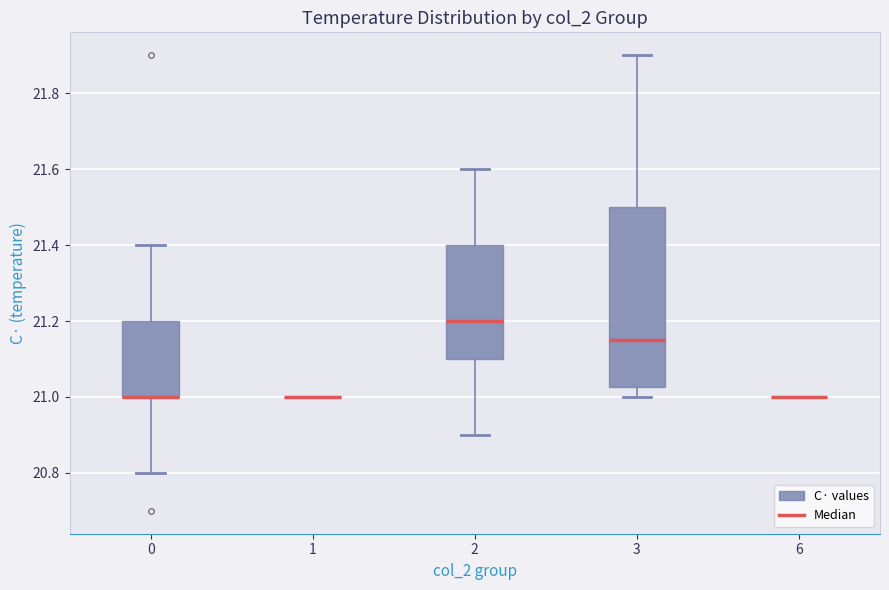

Reading left to right, read every box against the y-axis: the position of its median line, the range the box covers, and the ends of its whiskers. The values are not printed on the chart, so give them approximately, as read against the axis.

0: median 21.00 (drawn on the box's lower edge), box 21.00 to 21.20, whiskers 20.80 to 21.40
1: box collapsed to a line at 21.00, whiskers 21.00 to 21.00
2: median 21.20, box 21.10 to 21.40, whiskers 20.90 to 21.60
3: median 21.16, box 21.02 to 21.50, whiskers 21.00 to 21.90
6: box collapsed to a line at 21.00, whiskers 21.00 to 21.00